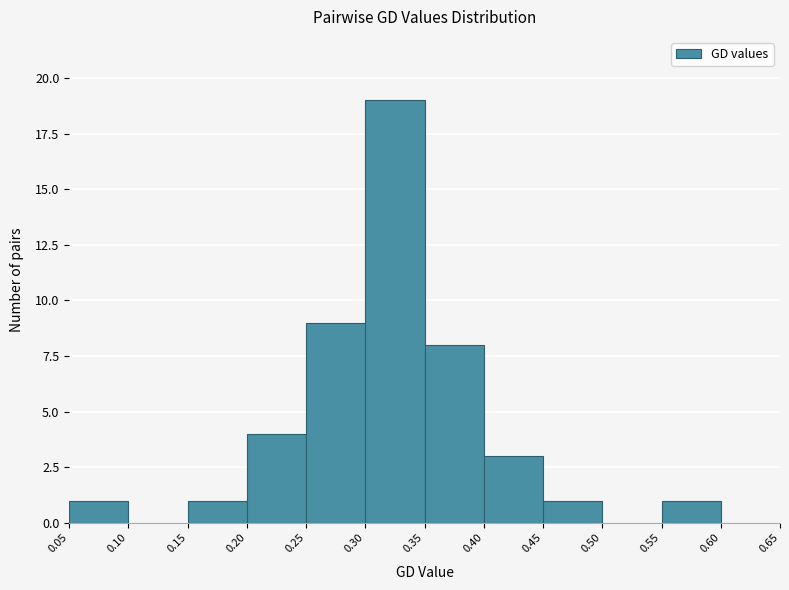

Over which range of the x-axis is the bar tallest?

0.30 to 0.35